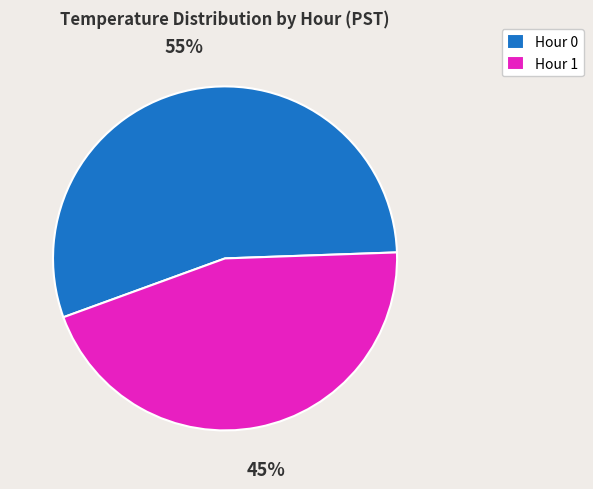

Does any single category account for the majority?

Yes